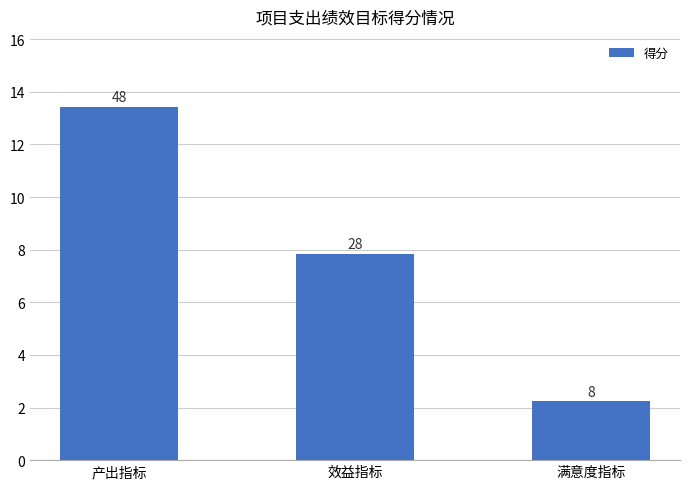

At which label does the data first exceed 7?

产出指标